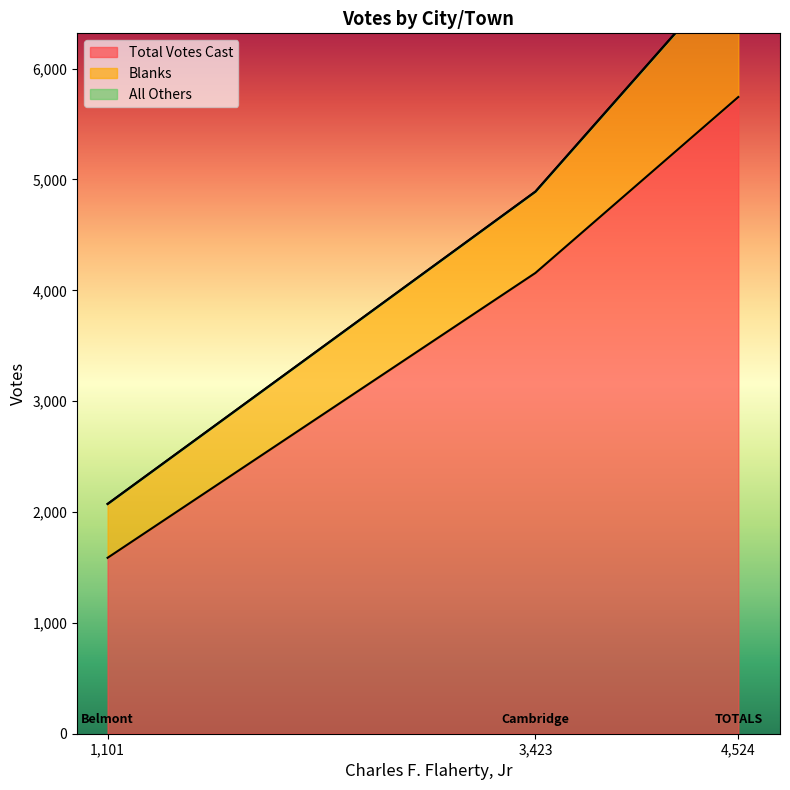

What is the average value of the Blanks series?

813